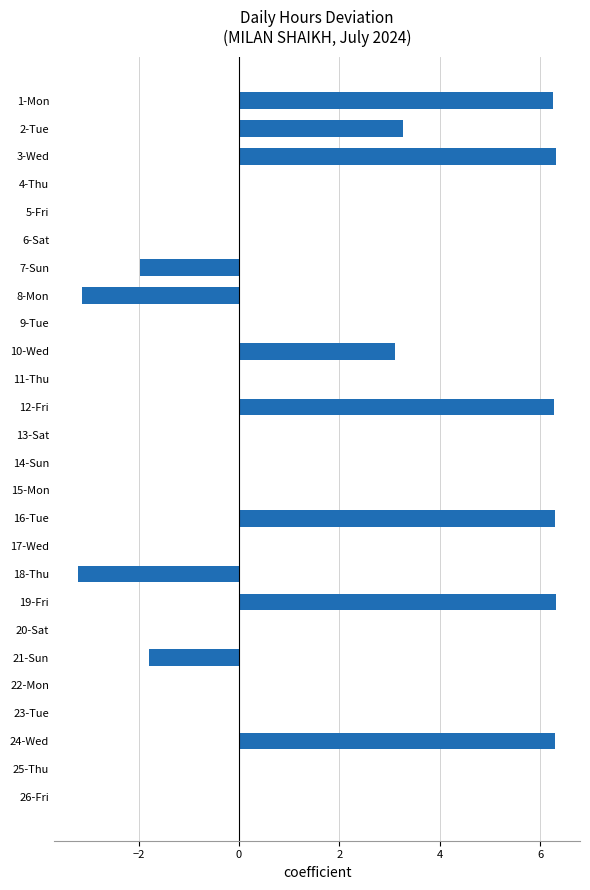

What is the change in value from 4-Thu to 18-Thu?

-3.2